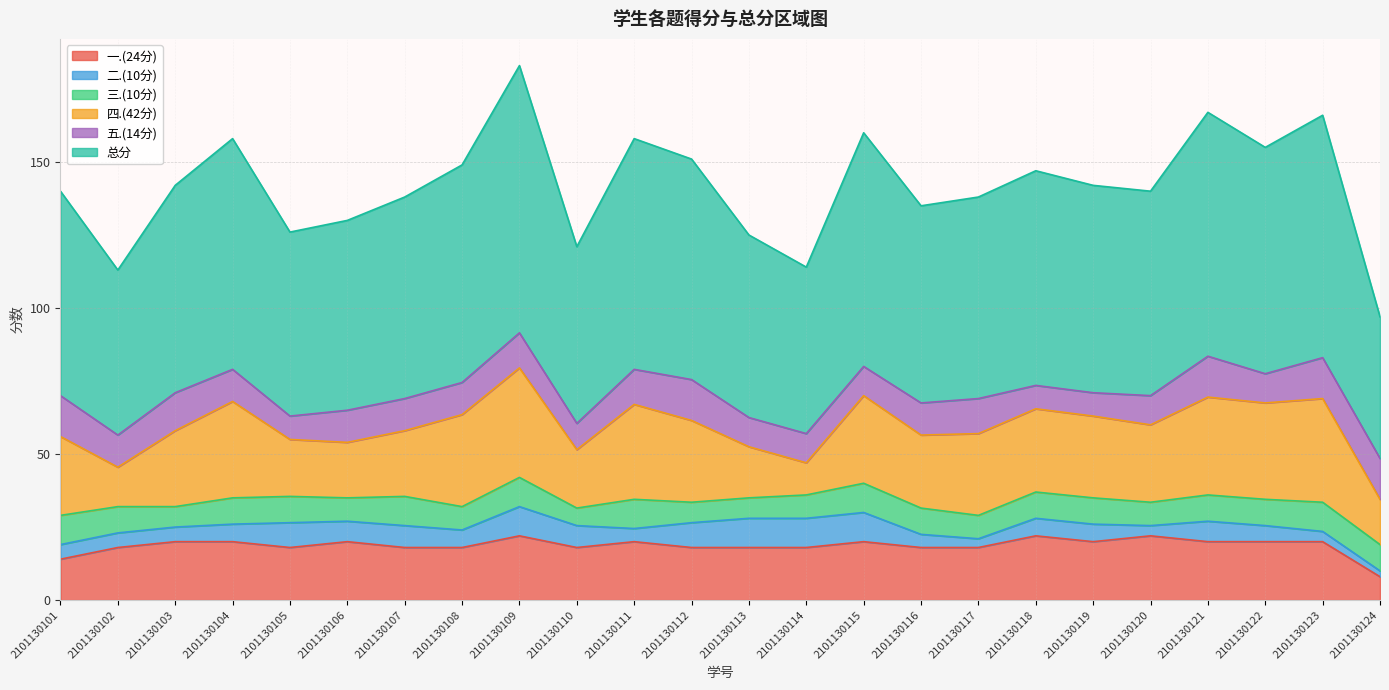

Which series has the largest range (max minus min)?

总分